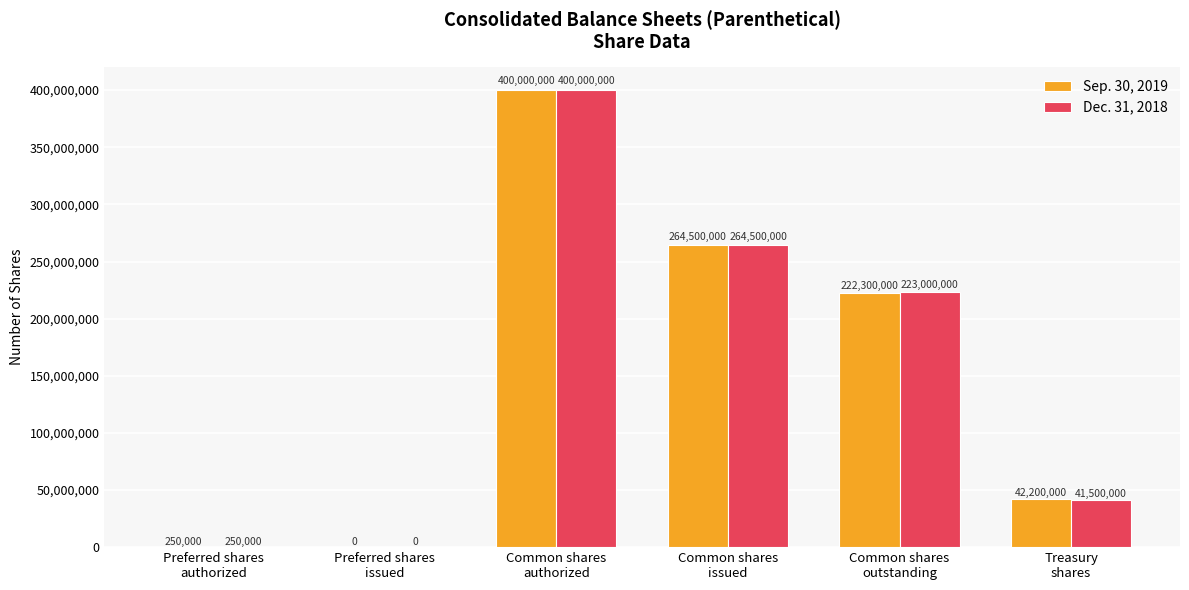

What is the sum of all Dec. 31, 2018 values?

929250000